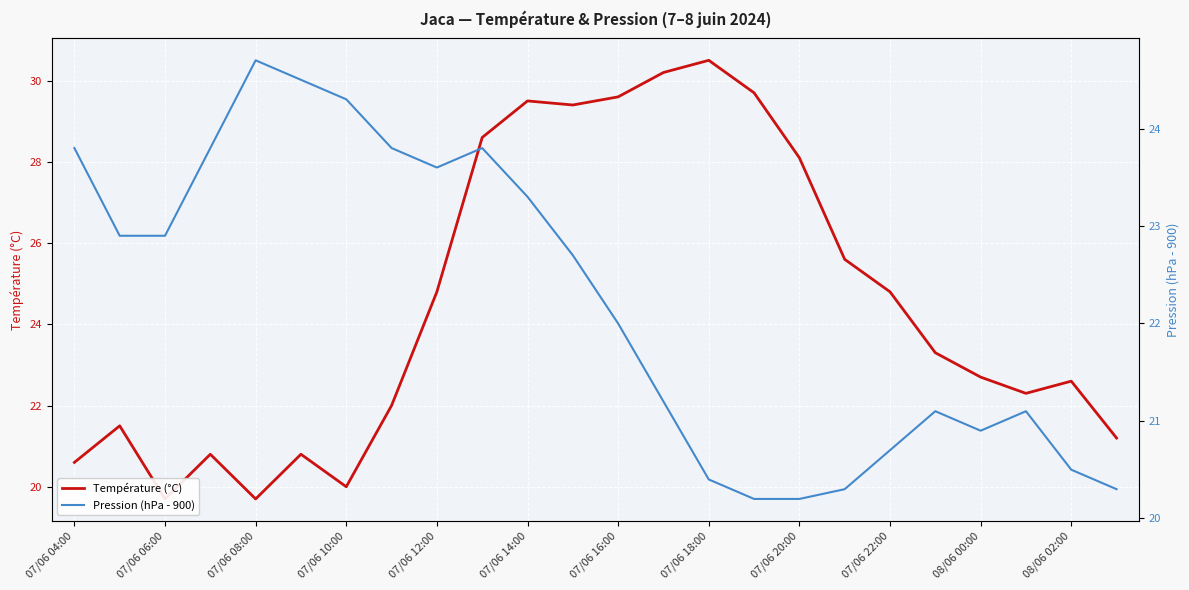

The value of Pression (hPa - 900) at 07/06 18:00 is 20.4. True or false?

True